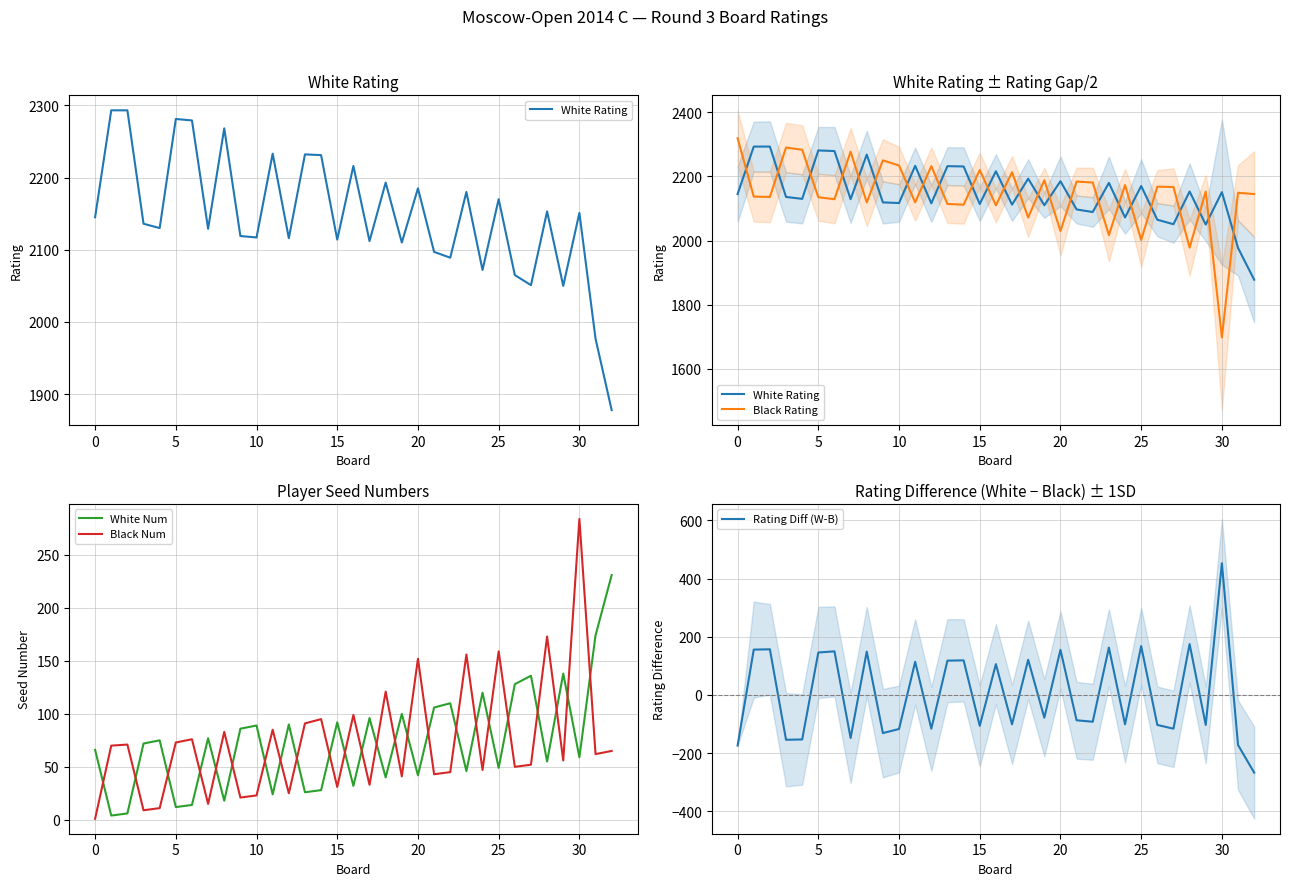

Between 12 and 20, which series saw the biggest shift?

Rating Diff (W-B)